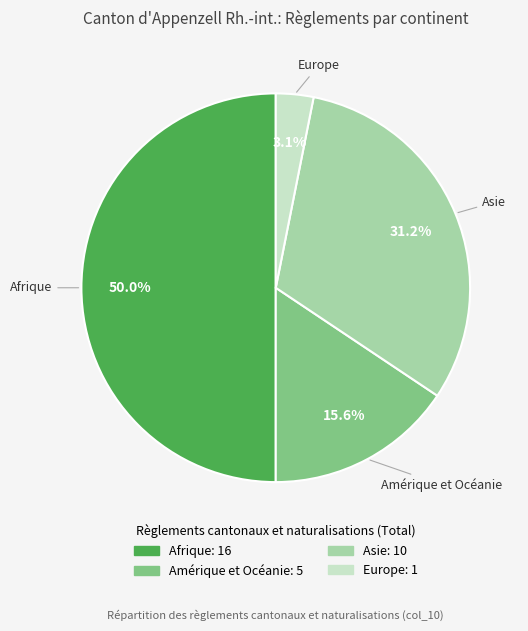

What is the ratio of the value at Amérique et Océanie to the value at Afrique?

0.3